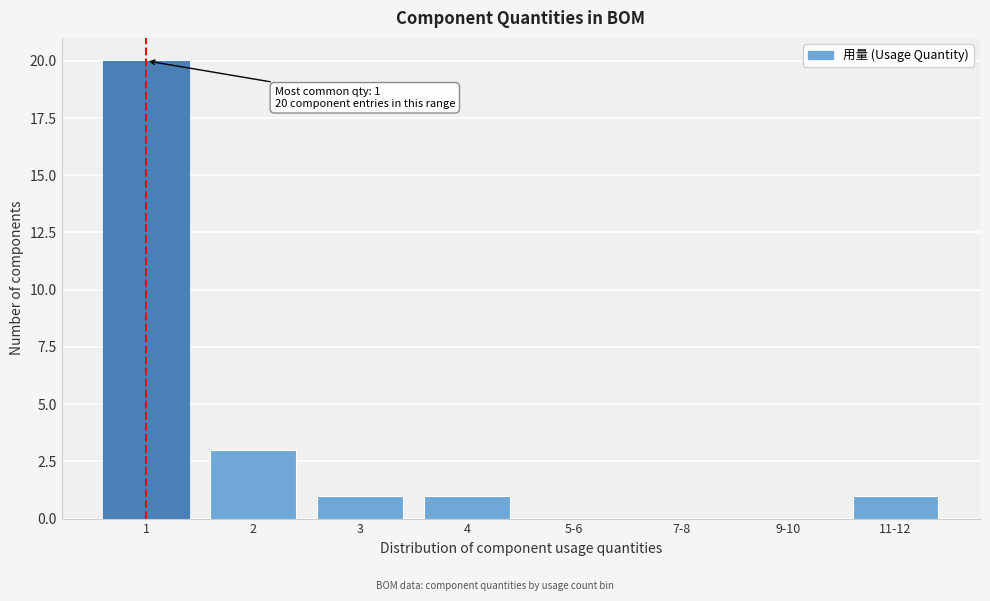

Reading left to right, list all the values displayed in this chart.

1=20	2=3	3=1	4=1	5-6=0	7-8=0	9-10=0	11-12=1